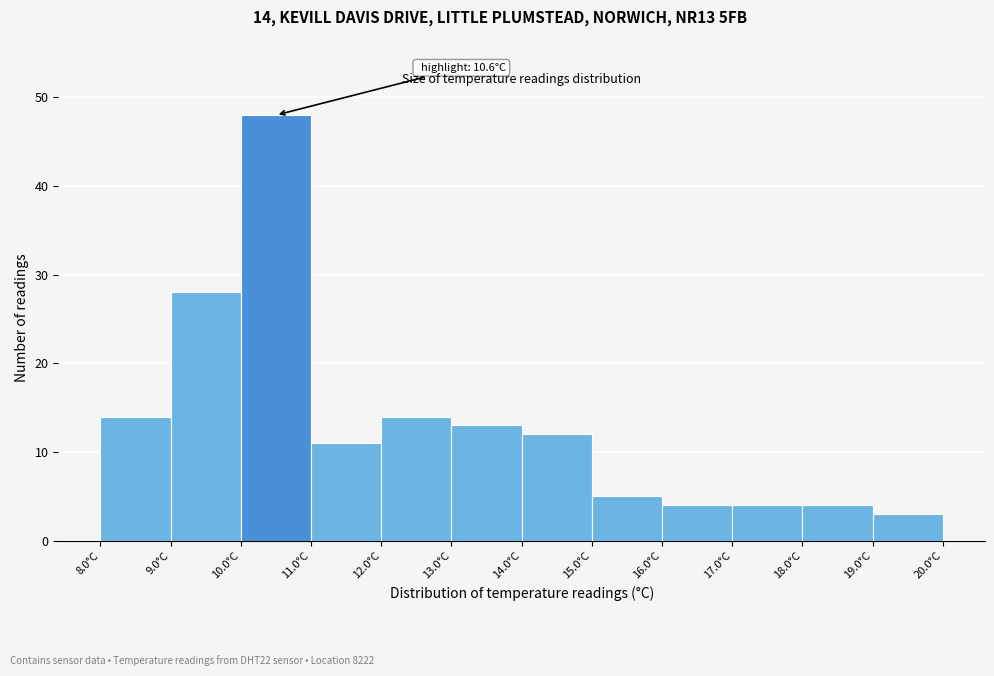

Which range on the x-axis has the tallest bar?

10 to 11